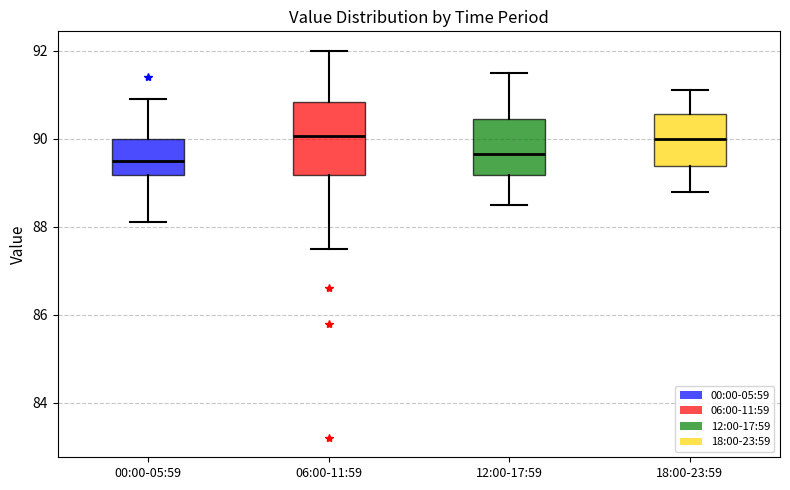

Reading left to right, transcribe this box plot: for each box, give where its median line is, the range the box spans, and where its two whiskers end, as read against the y-axis. The values are not printed on the chart, so give them approximately, as read against the axis.

00:00-05:59: median 89.6, box 89.2 to 90.0, whiskers 88.2 to 91.0
06:00-11:59: median 90.0, box 89.2 to 90.8, whiskers 87.6 to 92.0
12:00-17:59: median 89.6, box 89.2 to 90.4, whiskers 88.6 to 91.6
18:00-23:59: median 90.0, box 89.4 to 90.6, whiskers 88.8 to 91.2